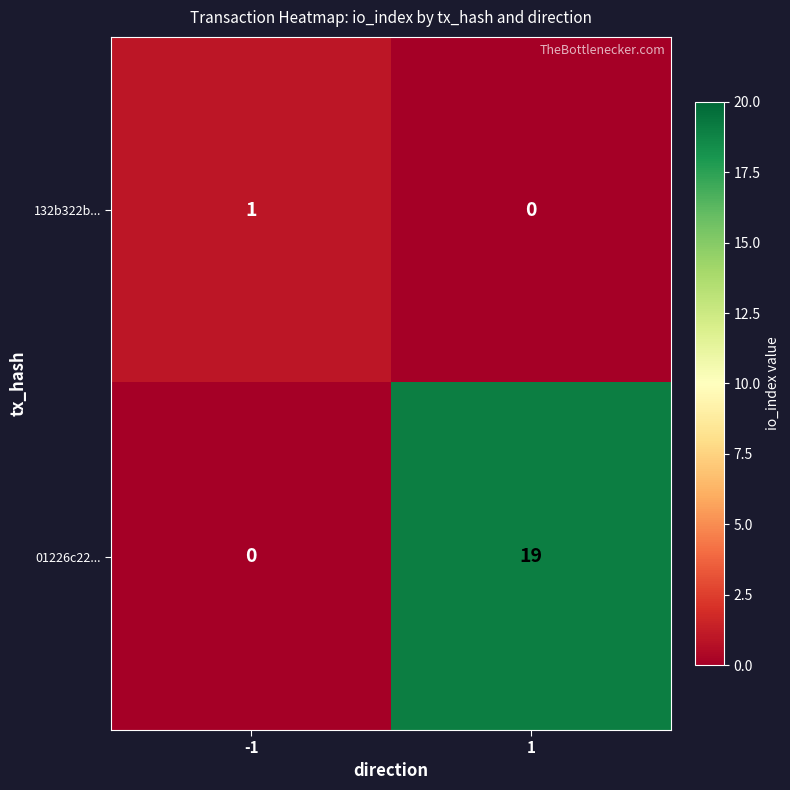

How many distinct data groups are displayed?

2